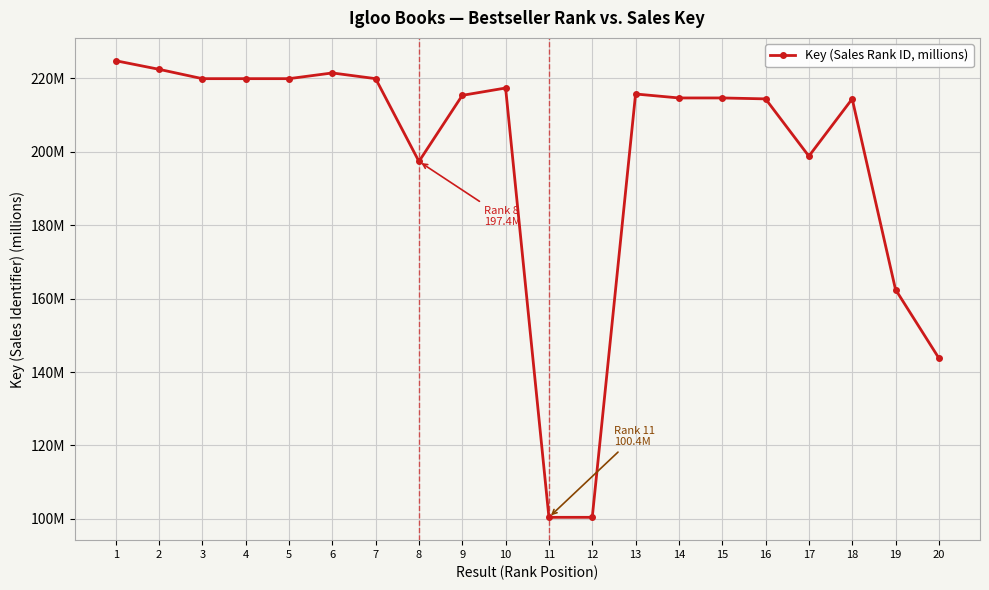

Is this an area chart (filled region under the line)?

No